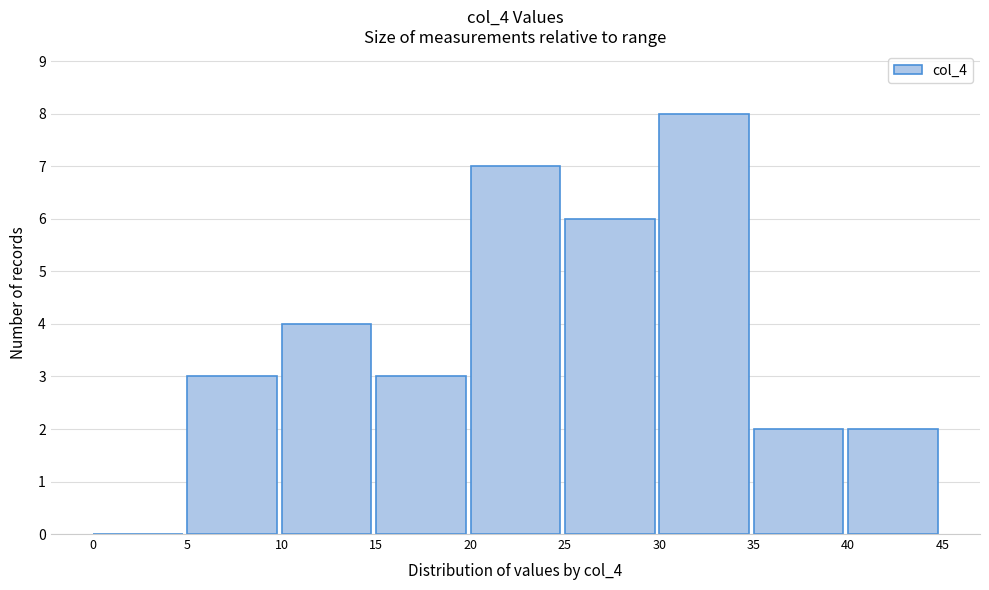

Over which range of the x-axis is the bar tallest?

30 to 35